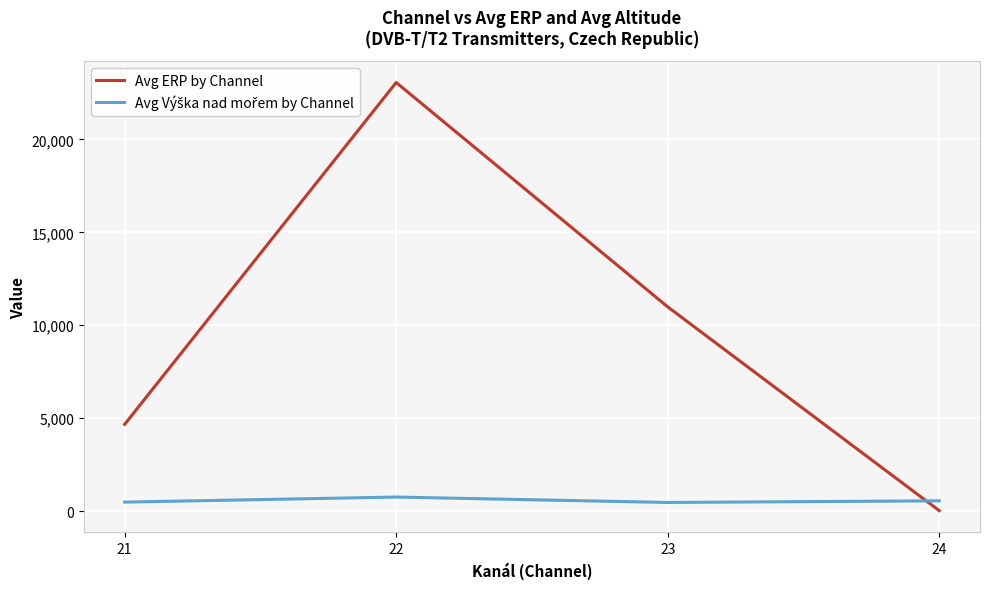

How many values in the Avg ERP by Channel series are below 10988?

2